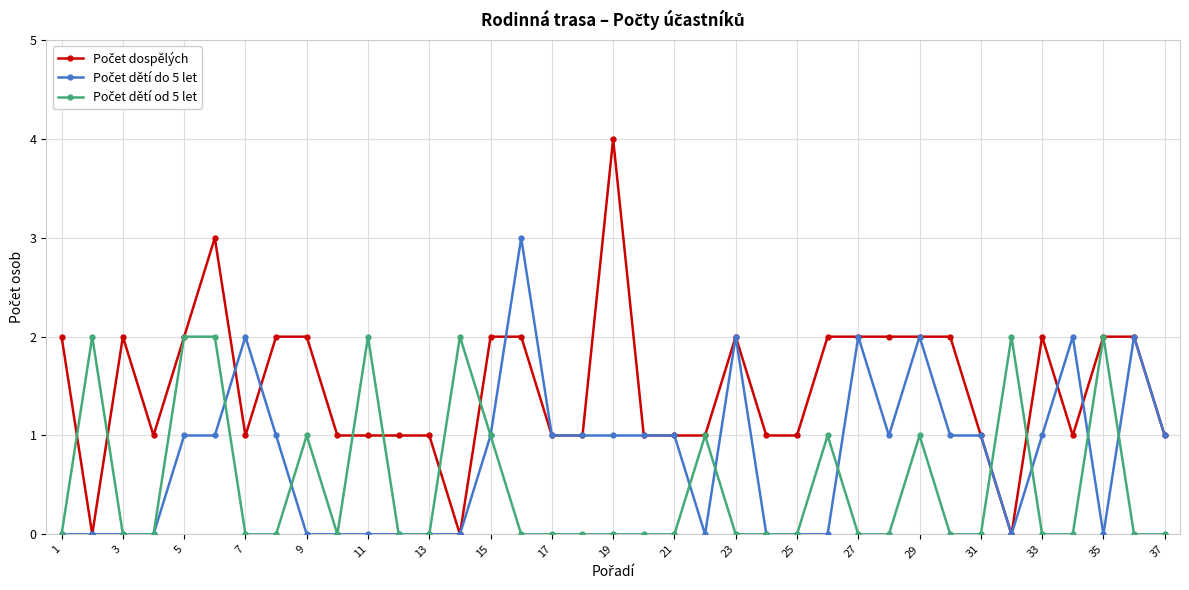

How many distinct data groups are displayed?

3